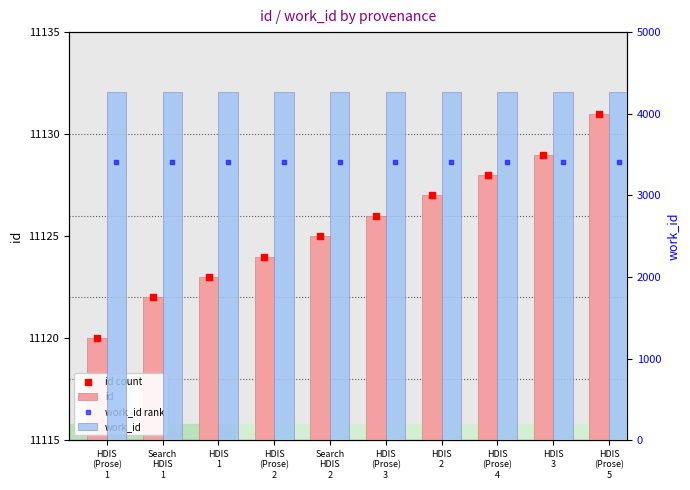

Which series has the largest Y range (max minus min)?

id